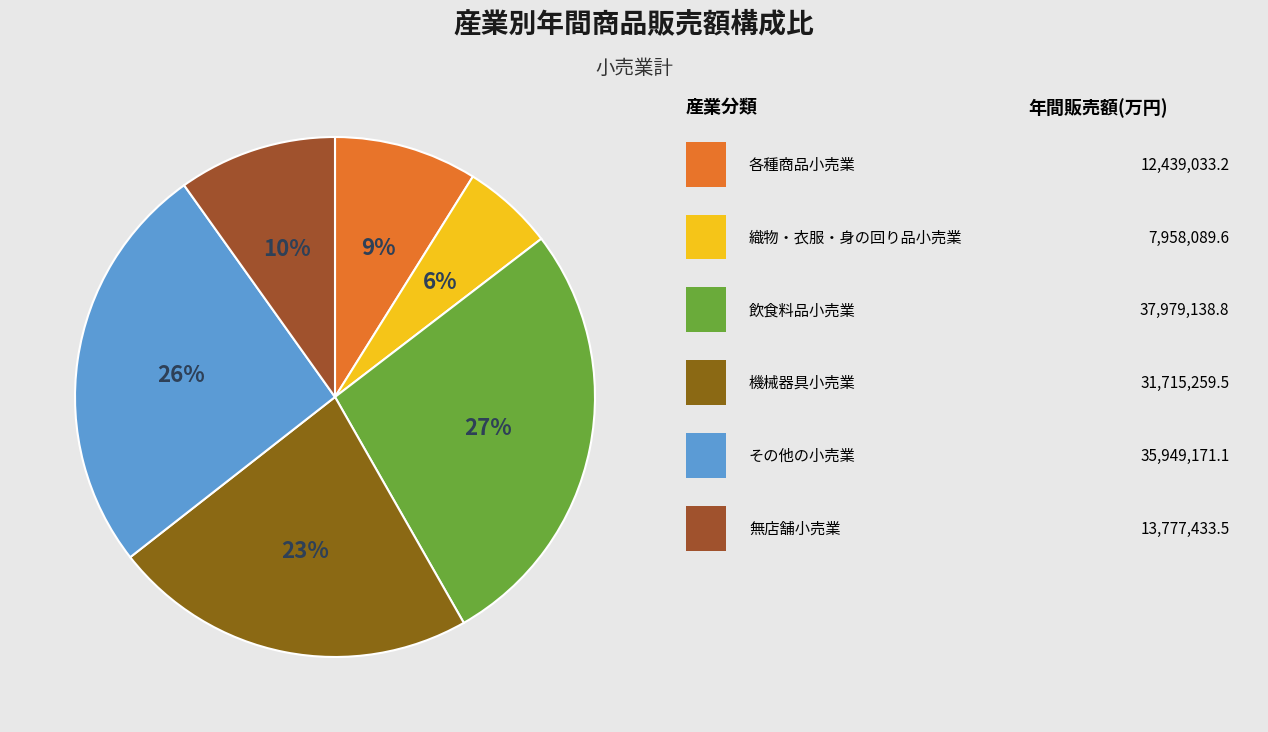

Rank the categories by value from highest to lowest.

飲食料品小売業, その他の小売業, 機械器具小売業, 無店舗小売業, 各種商品小売業, 織物・衣服・身の回り品小売業